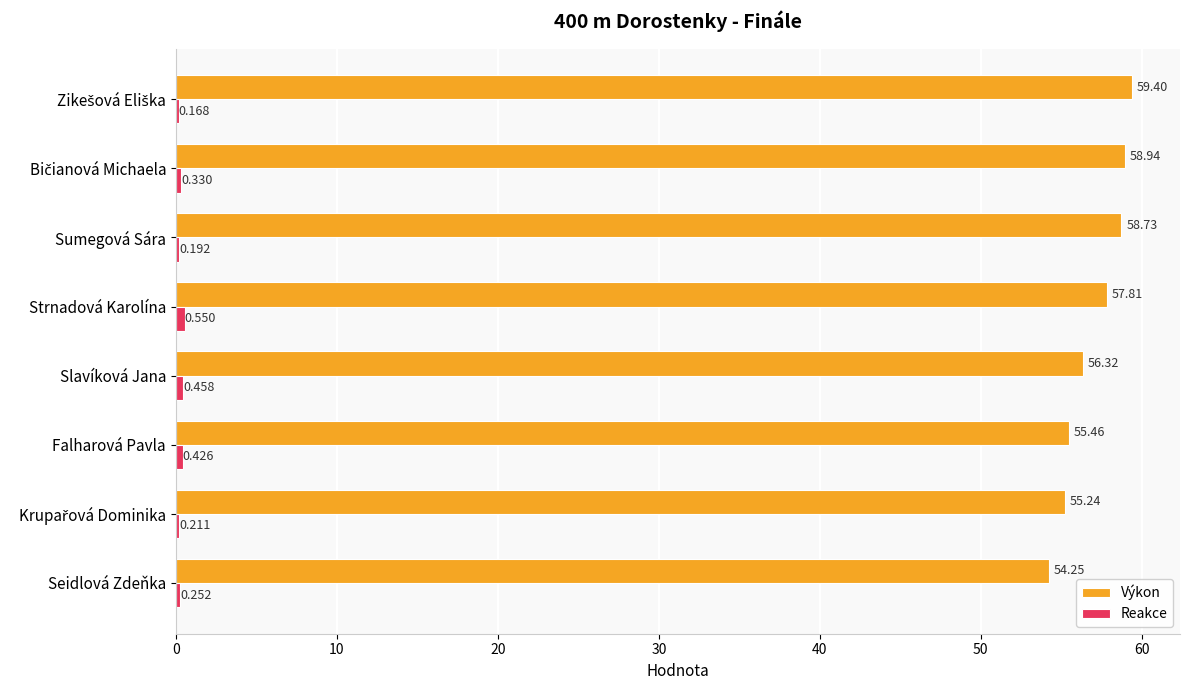

Where is Výkon nearest to the value 56?

Slavíková Jana